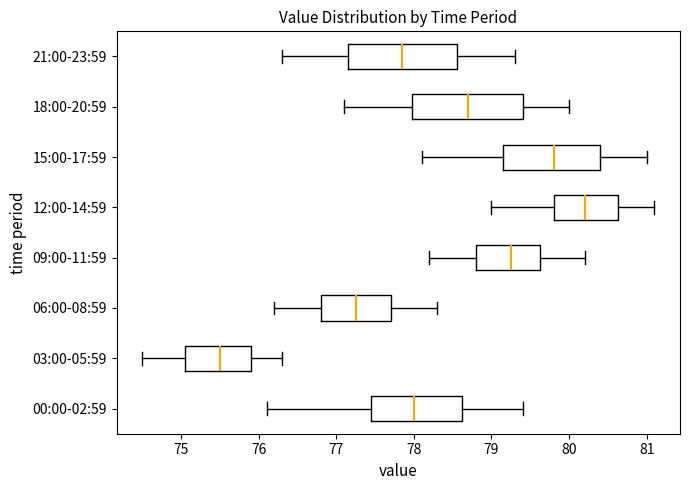

Reading bottom to top, read every box against the x-axis: the position of its median line, the range the box covers, and the ends of its whiskers. The values are not printed on the chart, so give them approximately, as read against the axis.

00:00-02:59: median 78.0, box 77.5 to 78.6, whiskers 76.1 to 79.4
03:00-05:59: median 75.5, box 75.1 to 75.9, whiskers 74.5 to 76.3
06:00-08:59: median 77.3, box 76.8 to 77.7, whiskers 76.2 to 78.3
09:00-11:59: median 79.3, box 78.8 to 79.6, whiskers 78.2 to 80.2
12:00-14:59: median 80.2, box 79.8 to 80.6, whiskers 79.0 to 81.1
15:00-17:59: median 79.8, box 79.2 to 80.4, whiskers 78.1 to 81.0
18:00-20:59: median 78.7, box 78.0 to 79.4, whiskers 77.1 to 80.0
21:00-23:59: median 77.9, box 77.2 to 78.6, whiskers 76.3 to 79.3